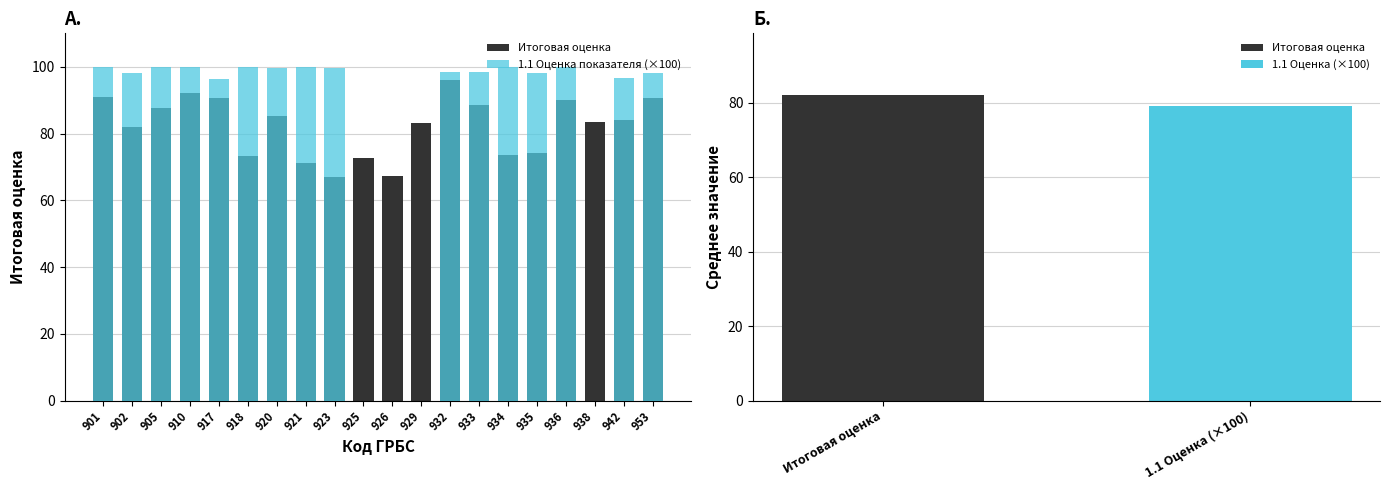

Is it true that 1.1 Оценка показателя (×100) equals 141.1 at 905?

False